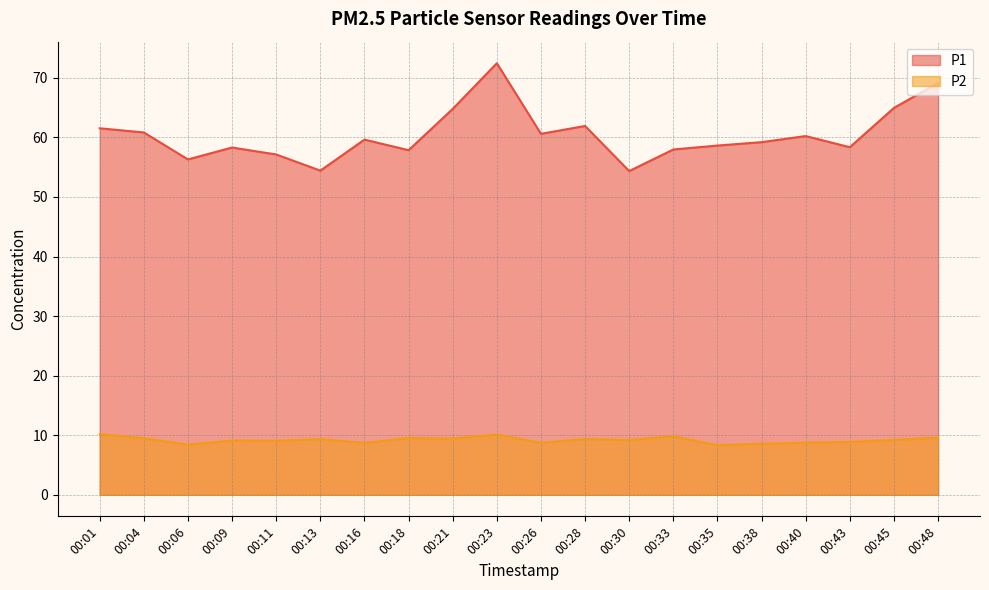

True or false: P1 has more than 1 points higher than both neighbors.

True